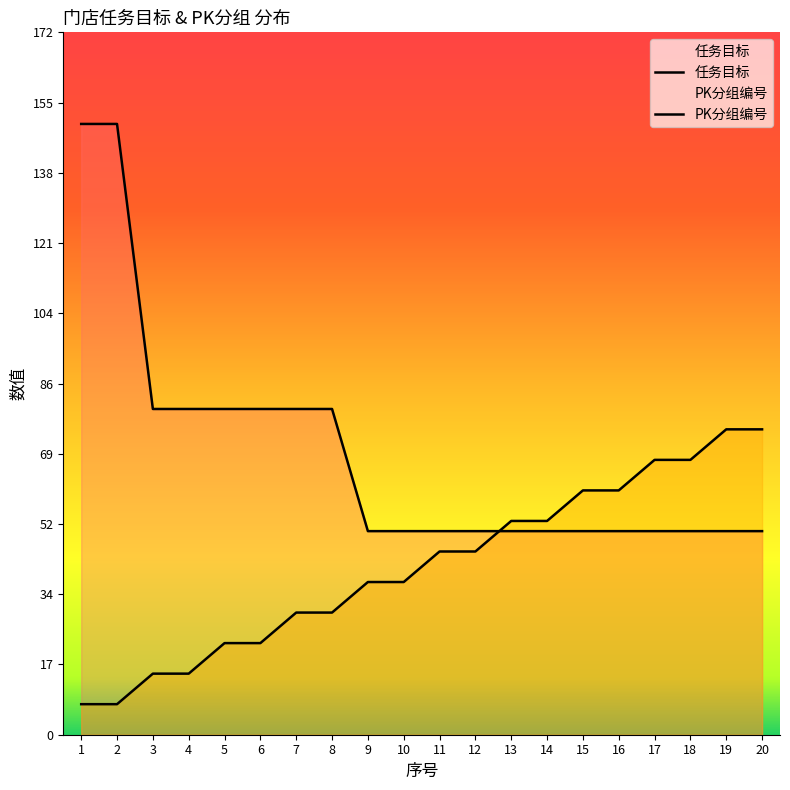

True or false: PK分组编号 has a value of 15.0 at 4.

True